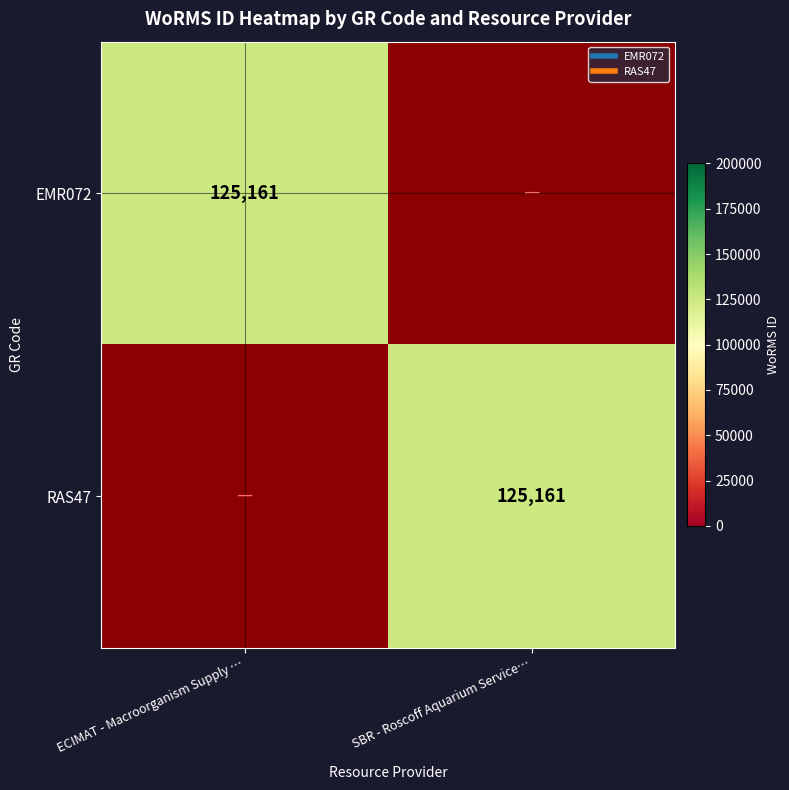

What is the sum of all RAS47 values?

125161